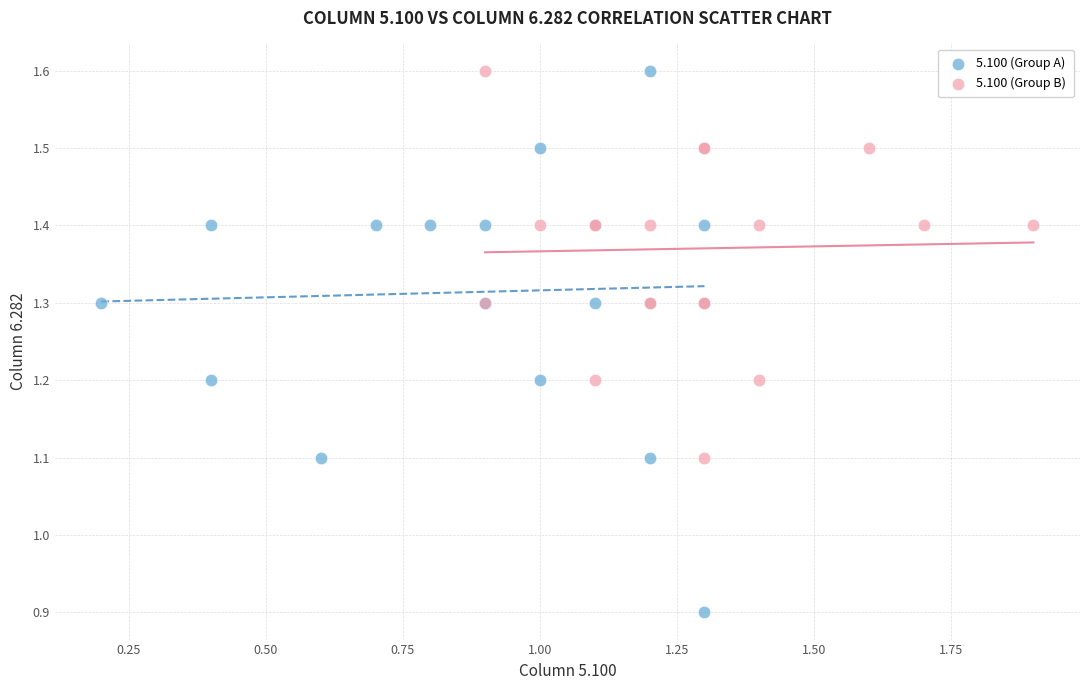

Which series has the widest spread of Y values?

5.100 (Group A)